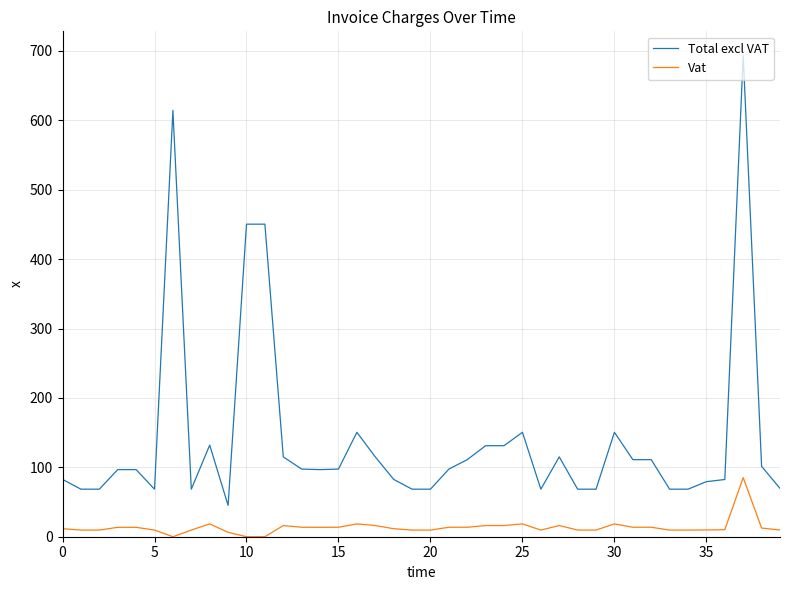

True or false: Total excl VAT and Vat intersect in this chart.

False